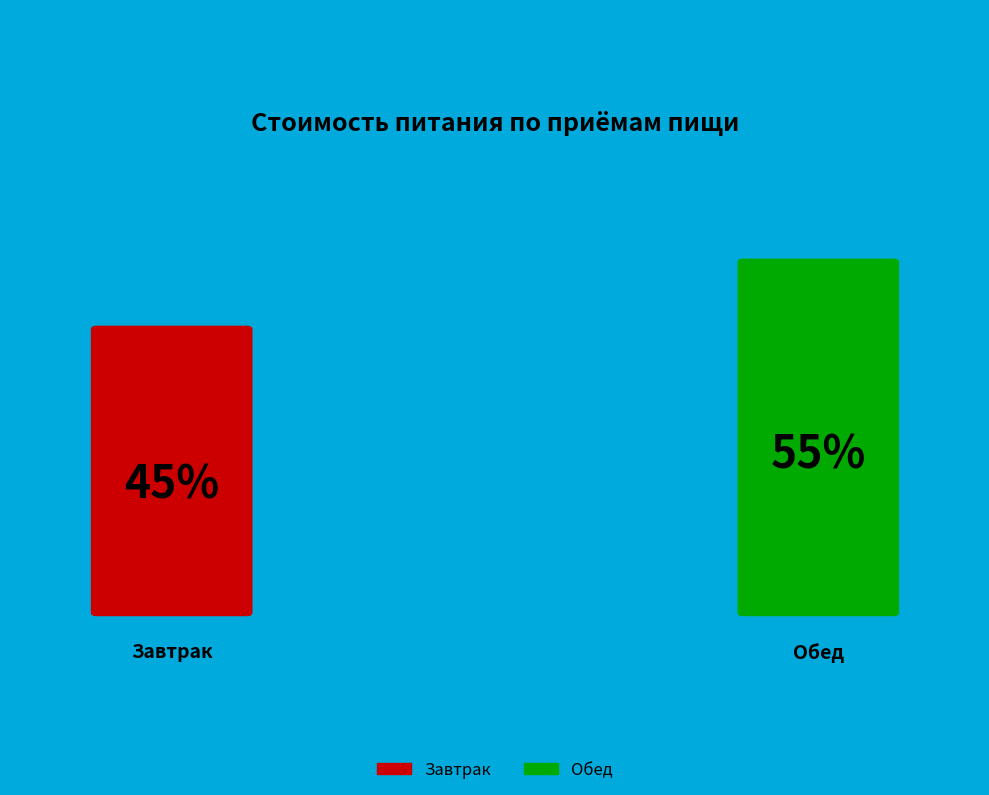

True or false: Завтрак accounts for 45% of the total.

True